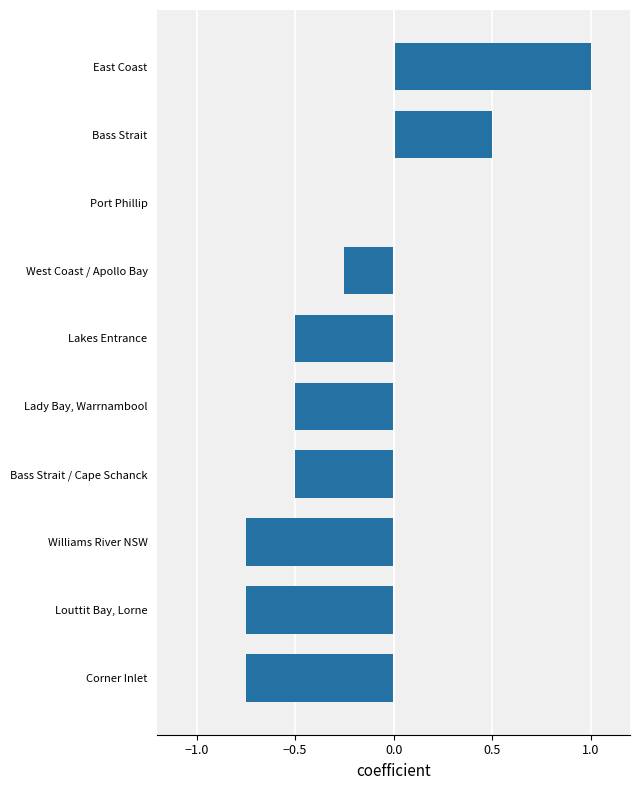

How many distinct data groups are displayed?

1